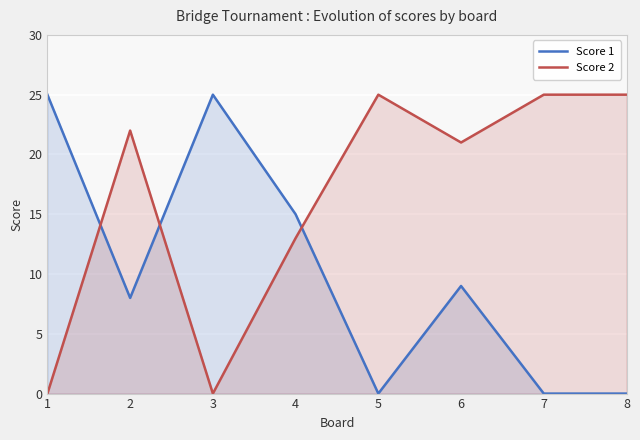

List the labels in order of Score 2 value, largest first.

5, 7, 8, 2, 6, 4, 1, 3